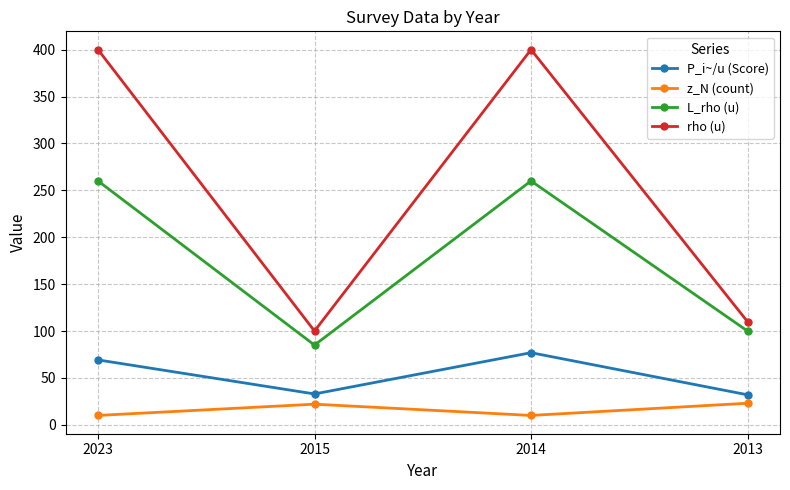

True or false: P_i~/u (Score) and rho (u) cross at least once.

False